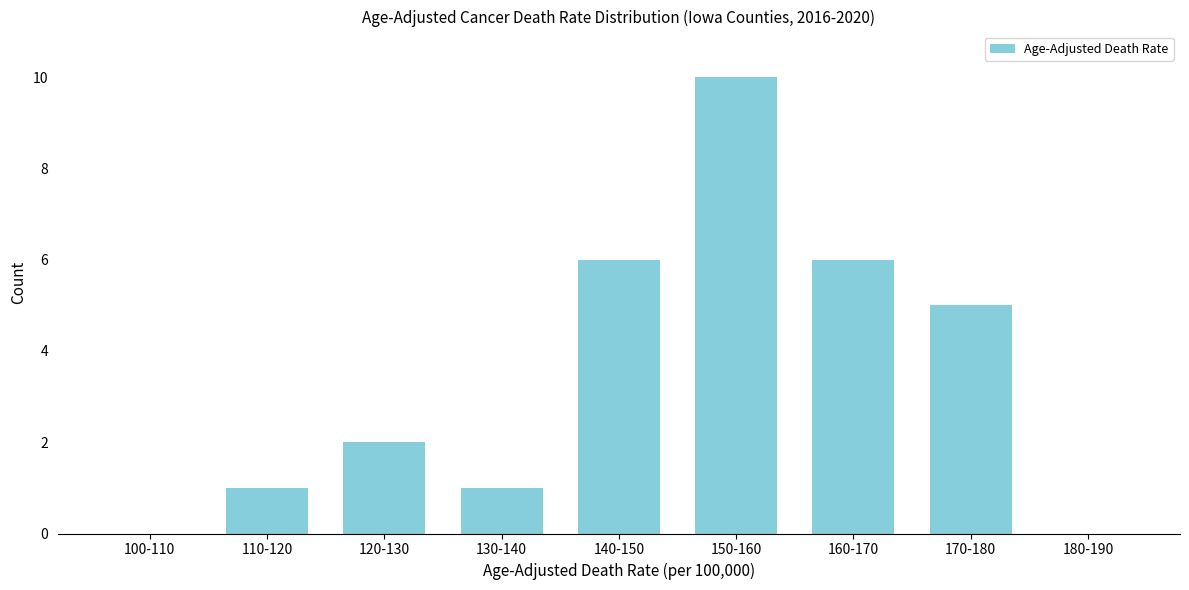

Reading left to right, transcribe all the data shown in this chart.

100-110=0	110-120=1	120-130=2	130-140=1	140-150=6	150-160=10	160-170=6	170-180=5	180-190=0